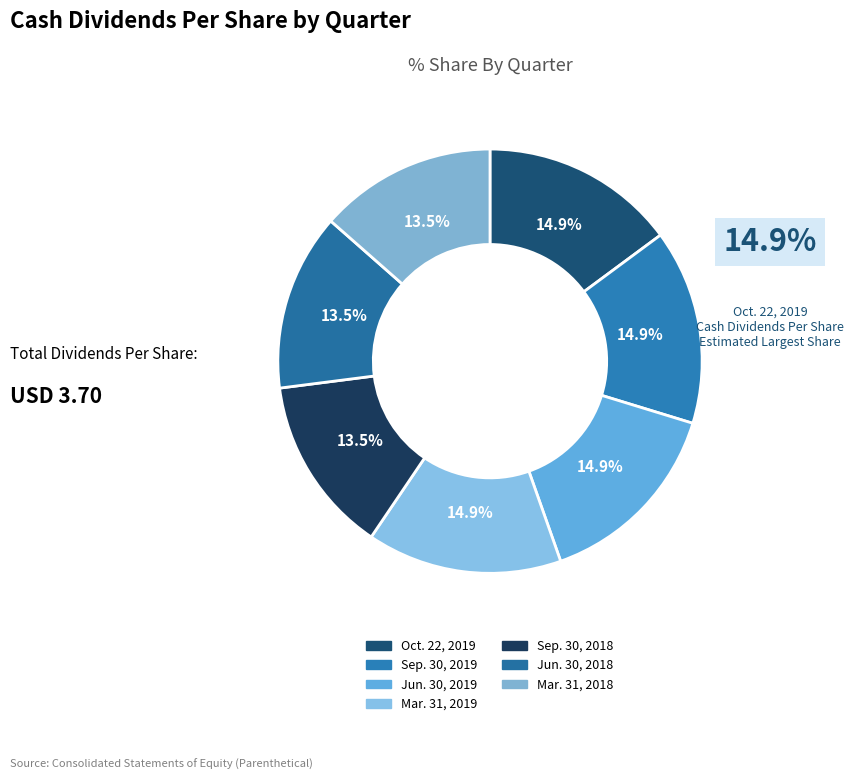

To the nearest percent, what is the difference between the largest and smallest slice percentages?

1%